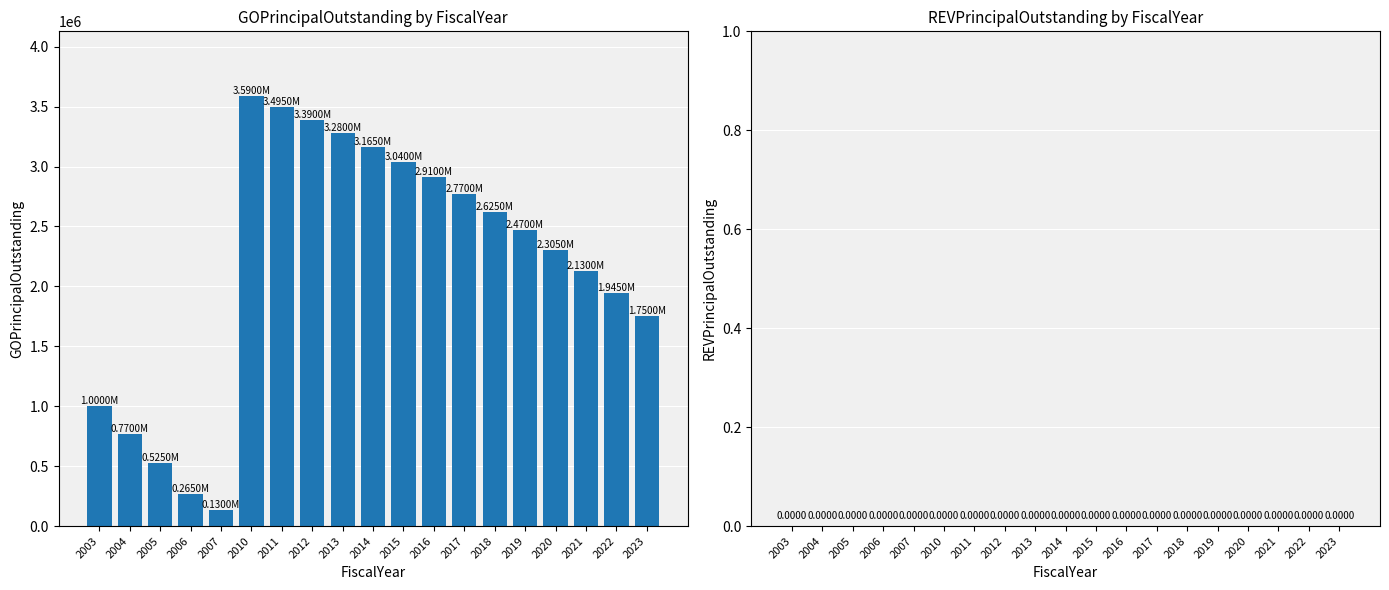

Does the chart contain any negative values?

No